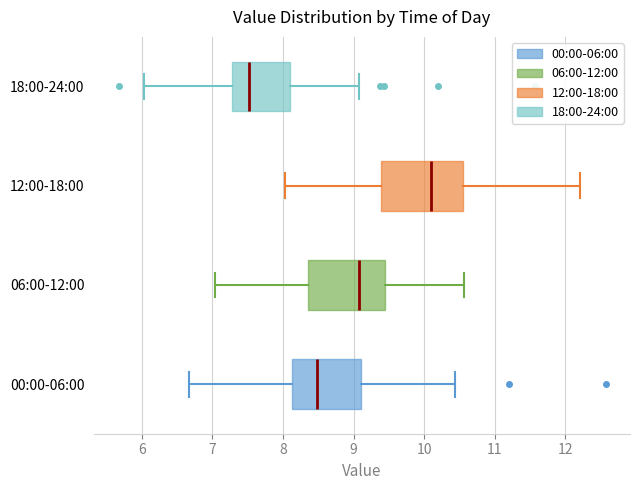

Where is the left edge of the box for 00:00-06:00 on the x-axis? The values are not printed on the chart, so give them approximately, as read against the axis.

8.1